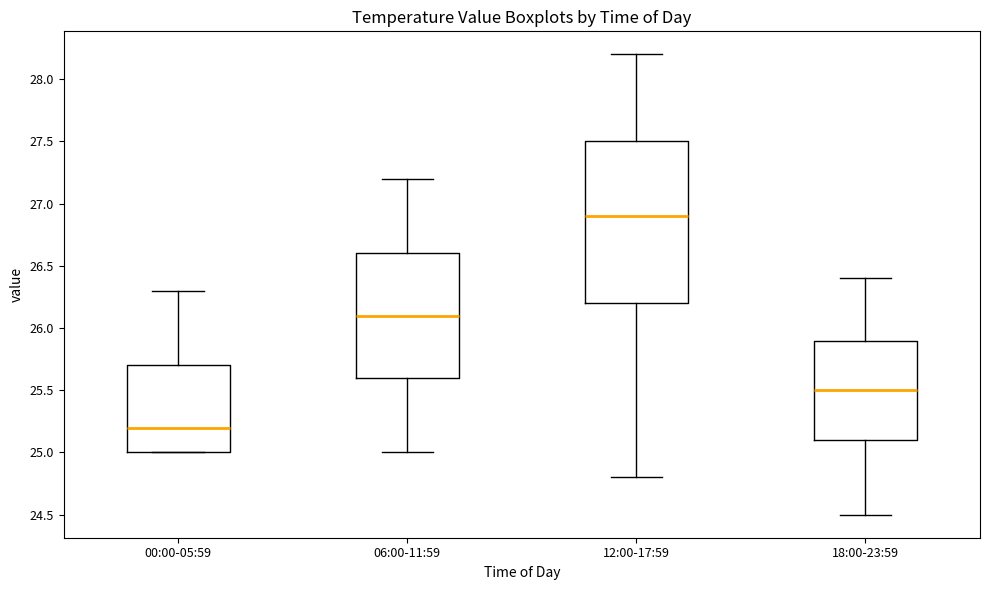

Where does the upper whisker of the box for 18:00-23:59 end on the y-axis? The values are not printed on the chart, so give them approximately, as read against the axis.

26.4